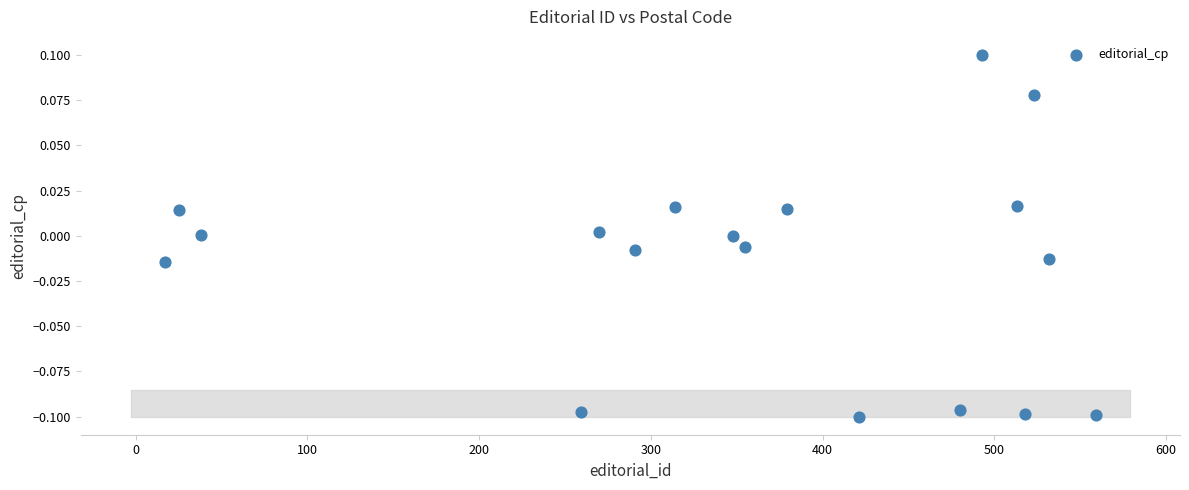

What is the range of X values (max minus min)?

542.0